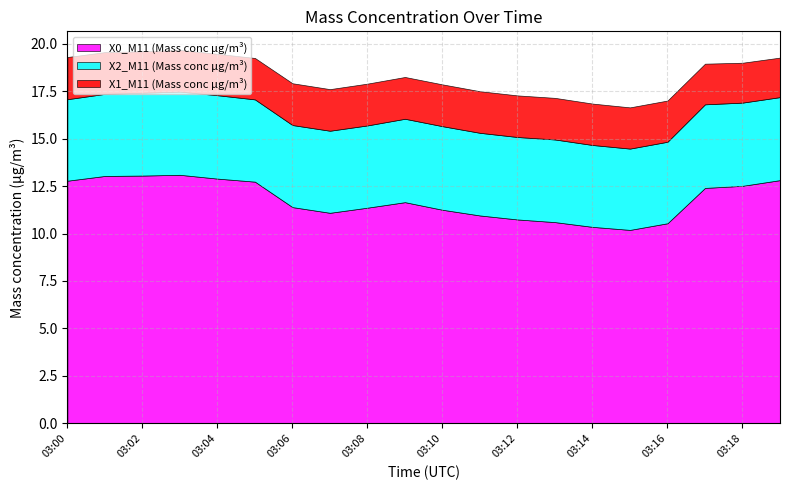

At how many categories does at least one series exceed 5?

20